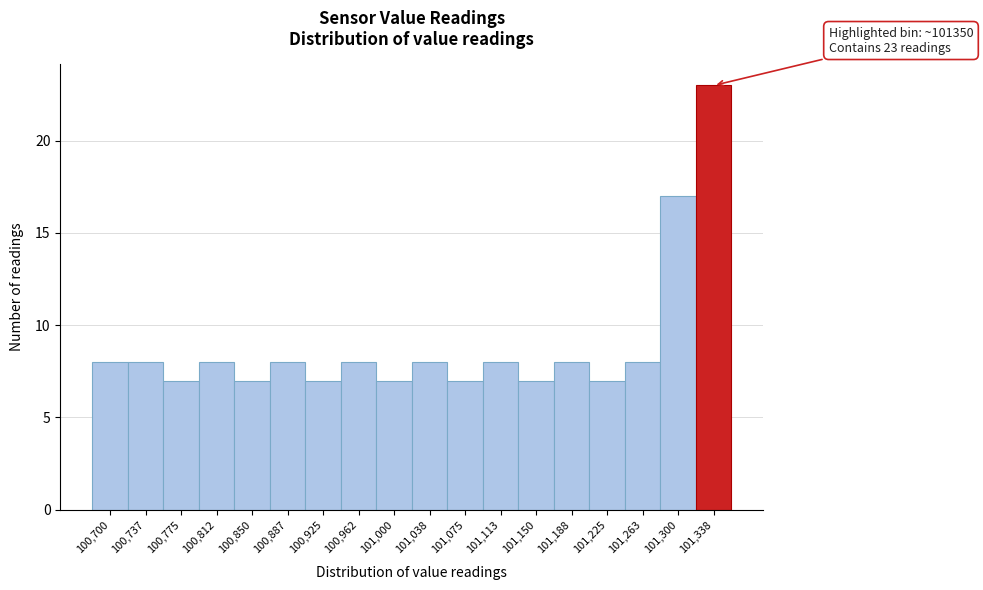

Reading right to left, what are all the values shown in this chart?

23	17	8	7	8	7	8	7	8	7	8	7	8	7	8	7	8	8